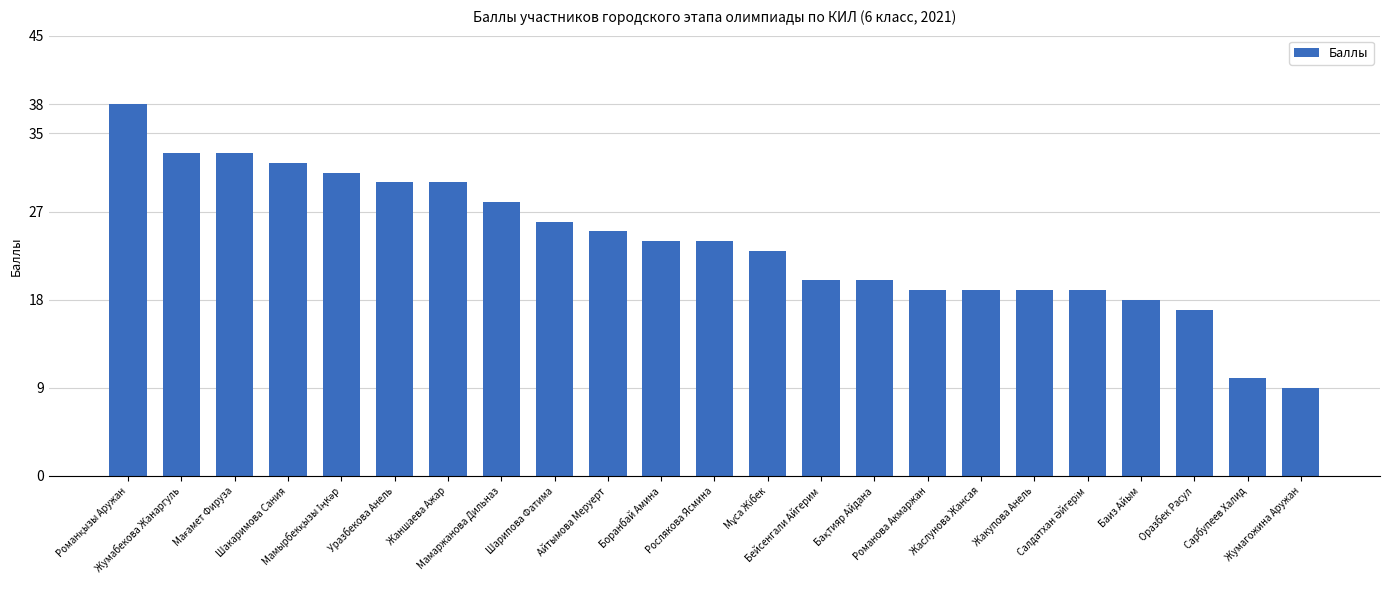

What is the value of the 11th bar from the left?

24